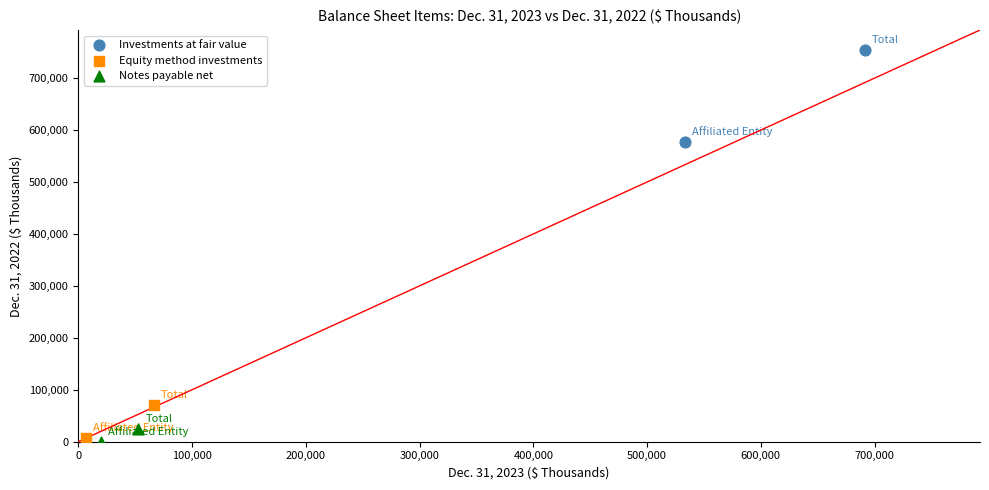

Which series reaches the maximum Y coordinate?

Investments at fair value